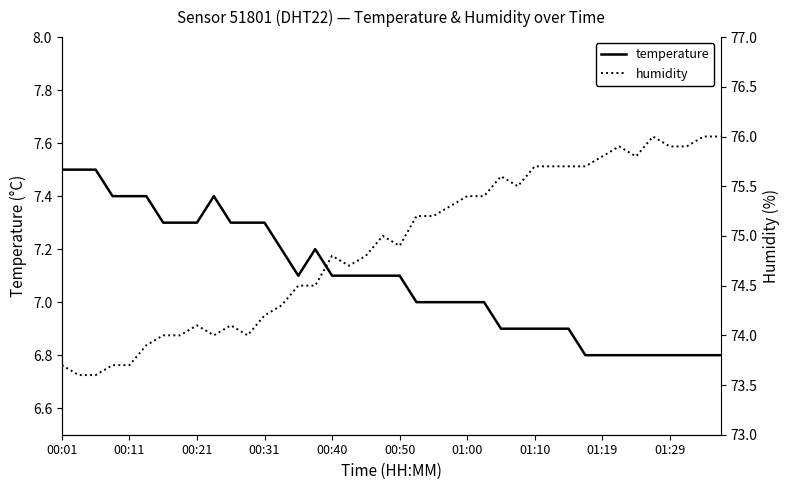

What is the sum of all temperature values?

283.6